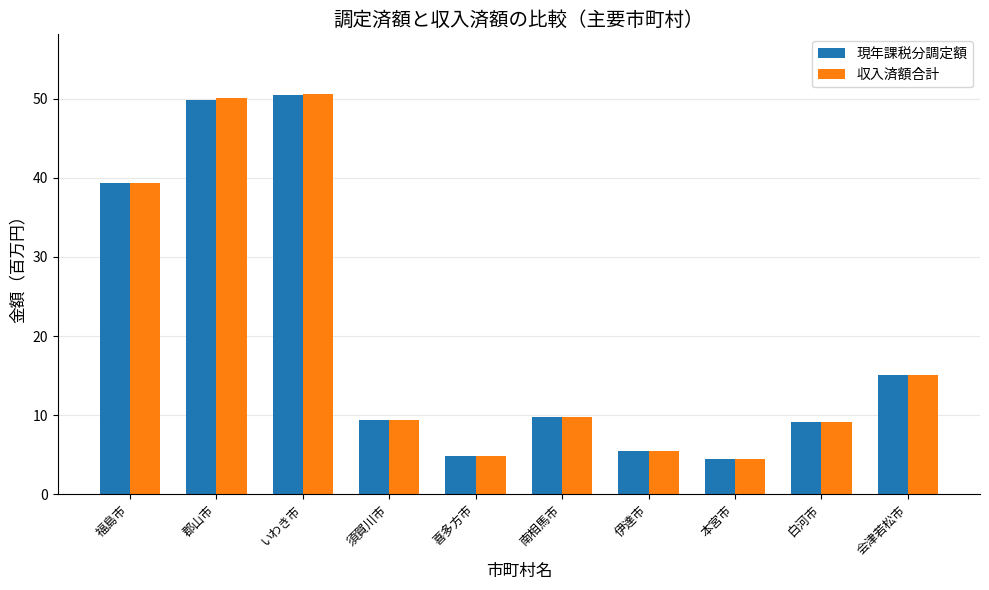

The 収入済額合計 series shows 9.7 at 南相馬市. True or false?

True